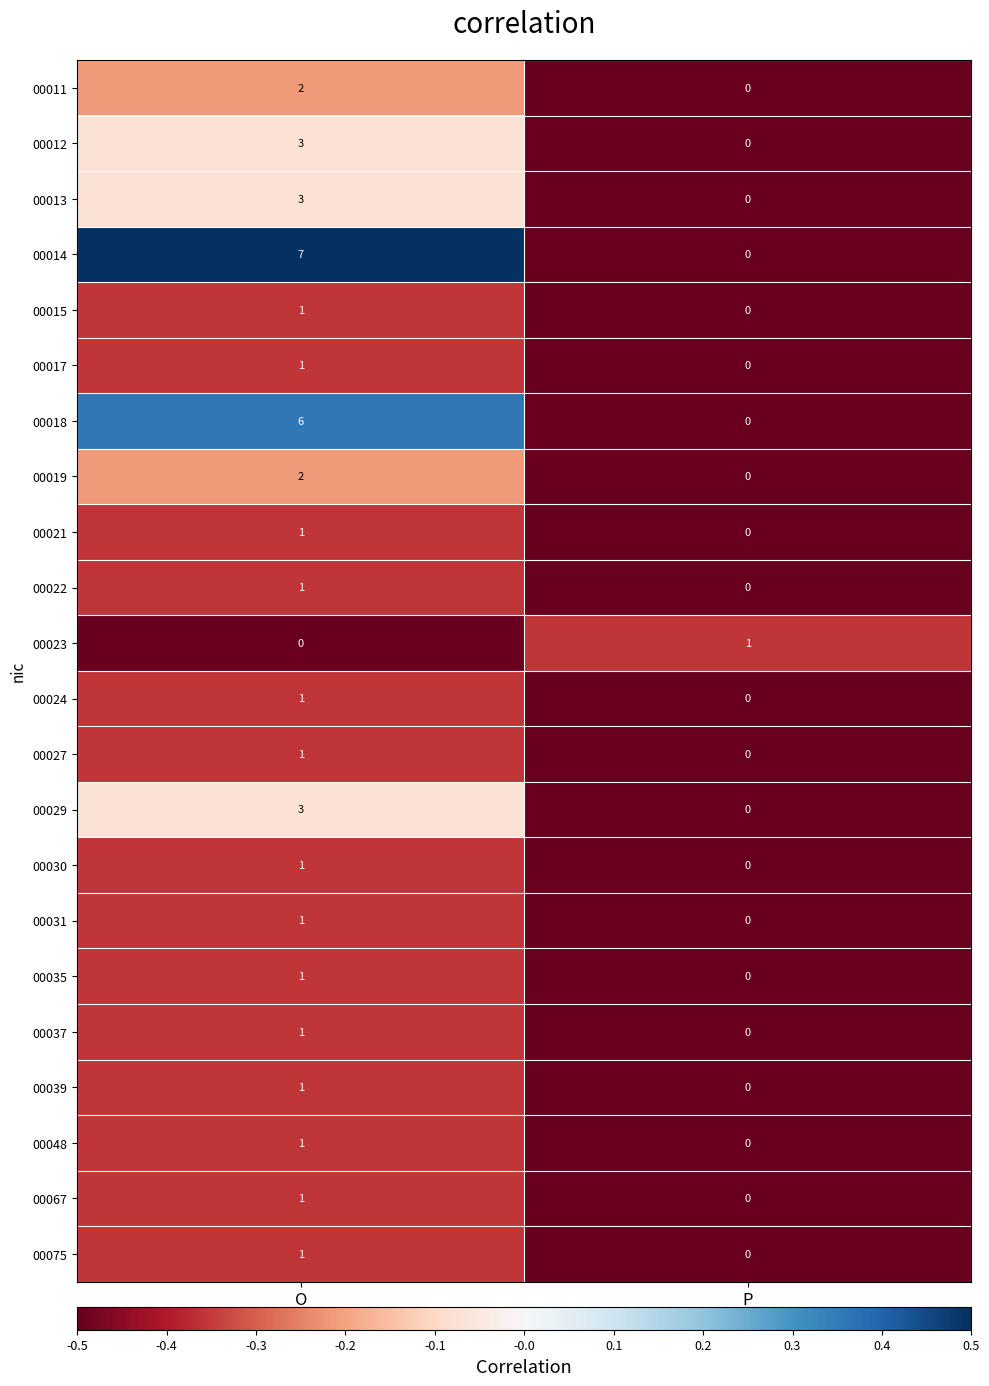

What is the difference between the highest and lowest values at O?

7